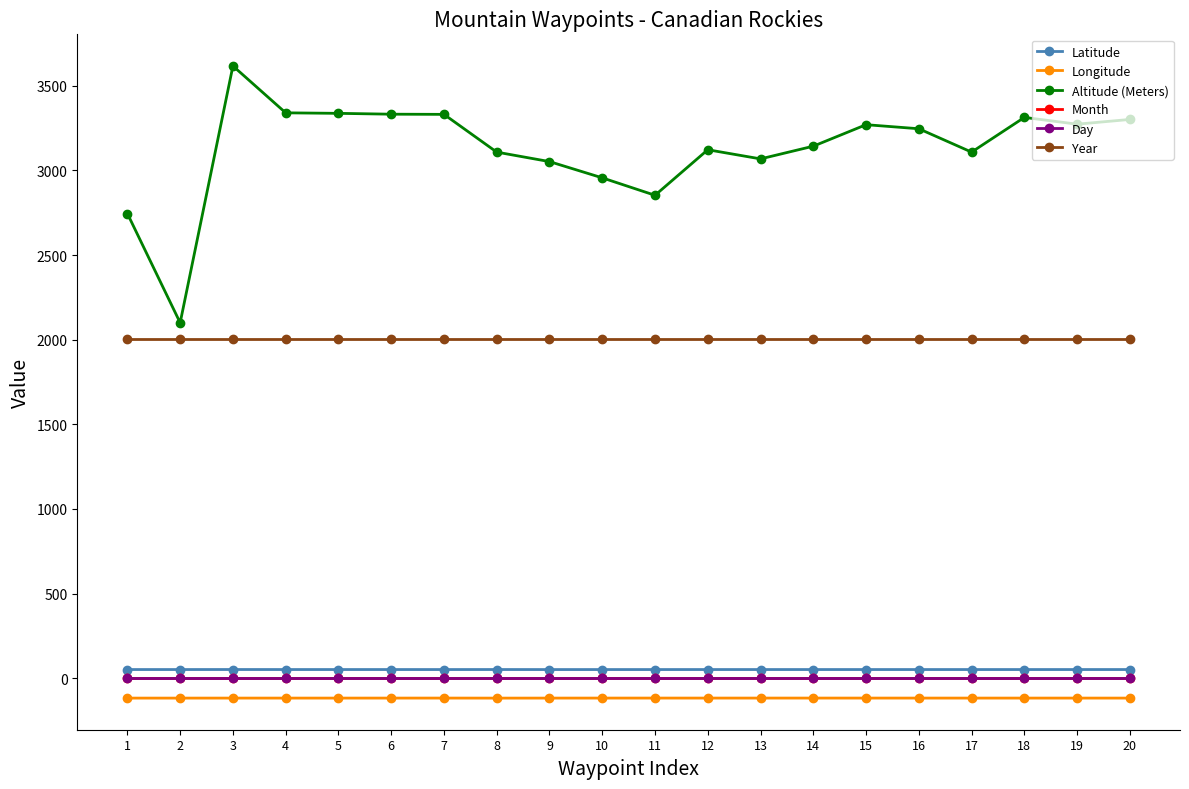

Which series has the largest total across all categories?

Altitude (Meters)